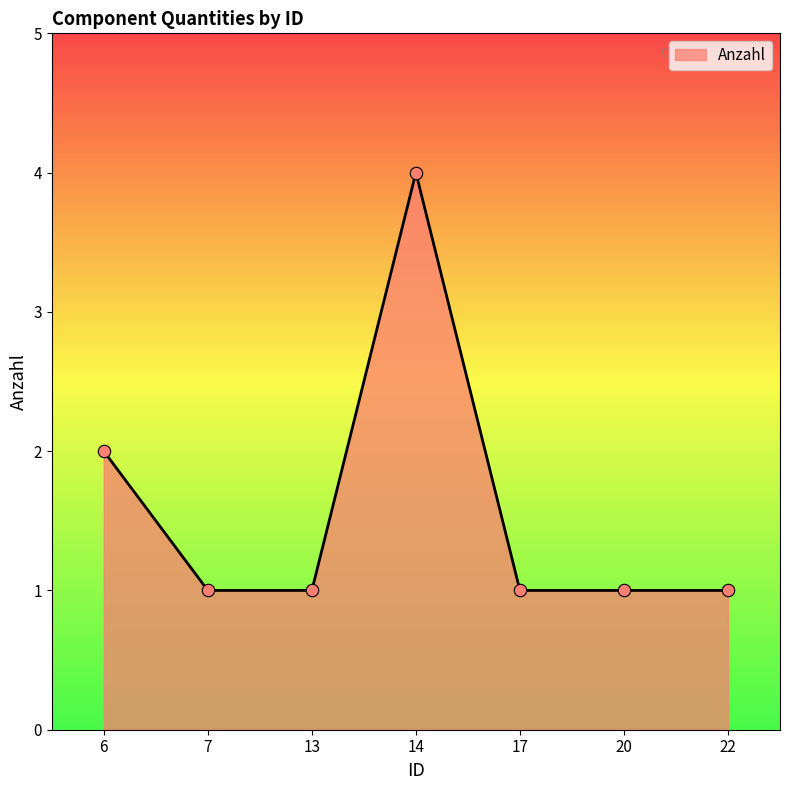

Approximately how many times larger is the value at 13 compared to 17?

1.0